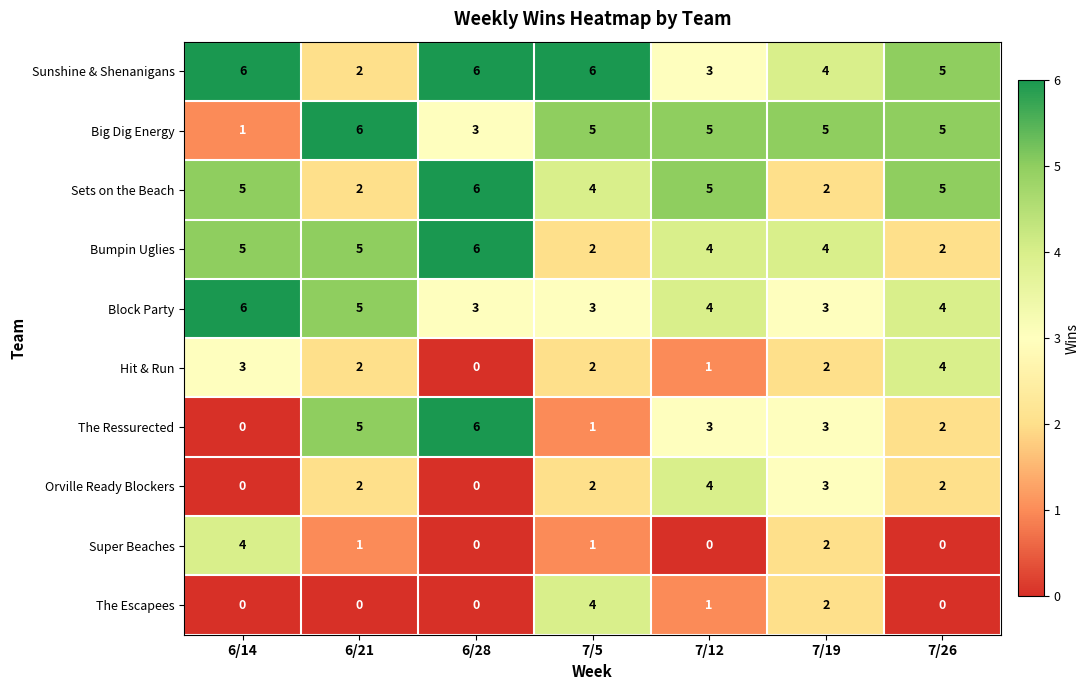

How many Big Dig Energy values are between 3 and 5?

5